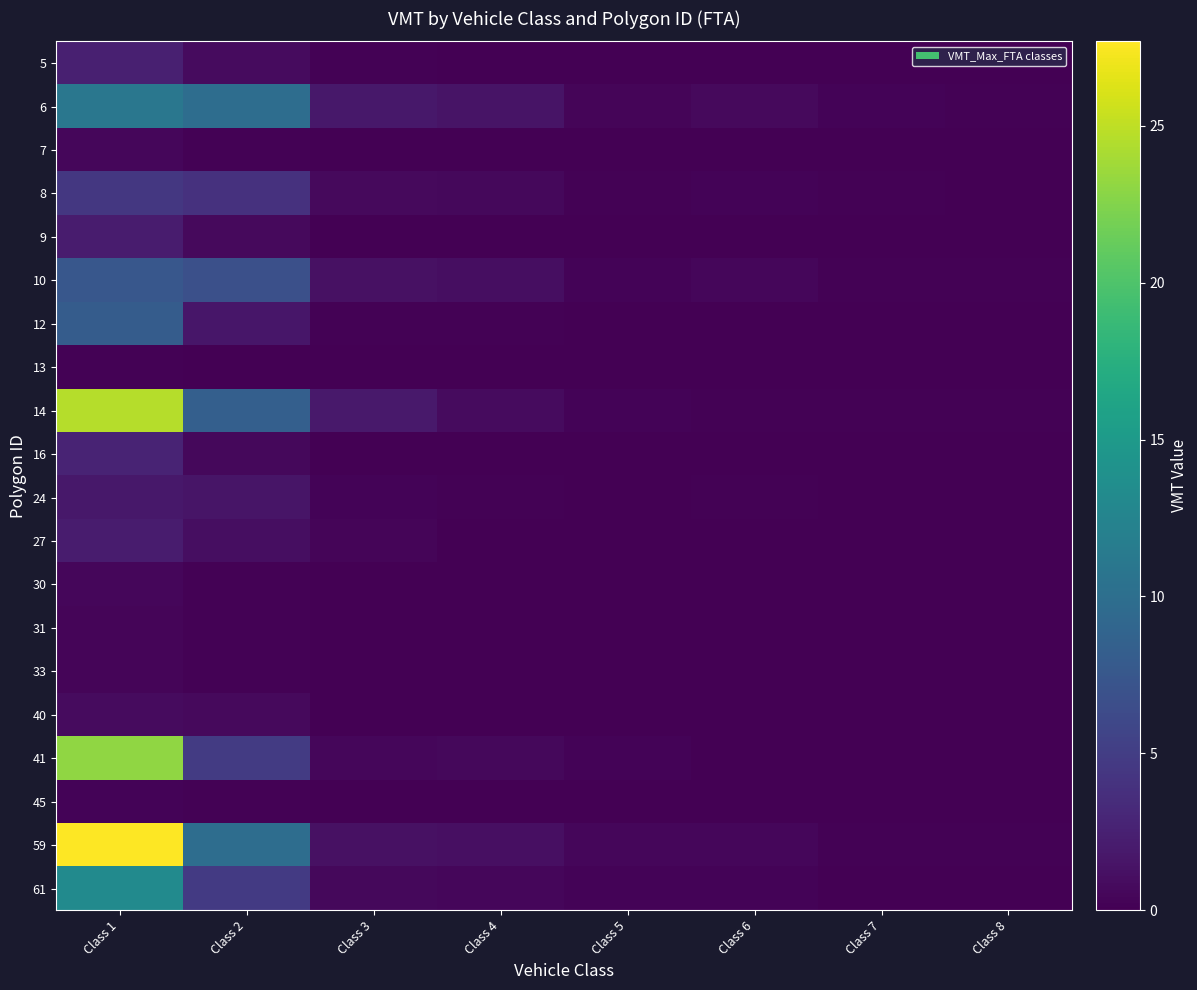

What is the greatest value displayed?

27.7